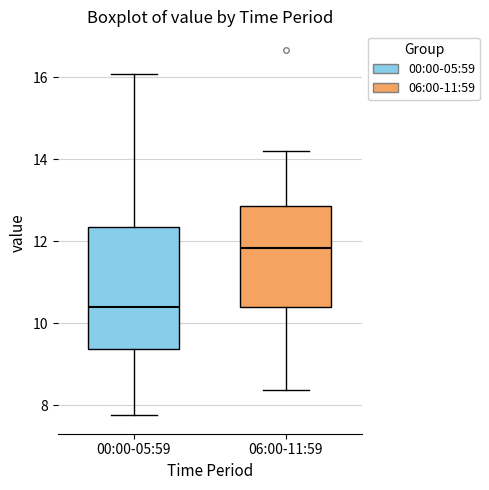

Which box is the tallest, from its lower edge to its upper edge?

00:00-05:59